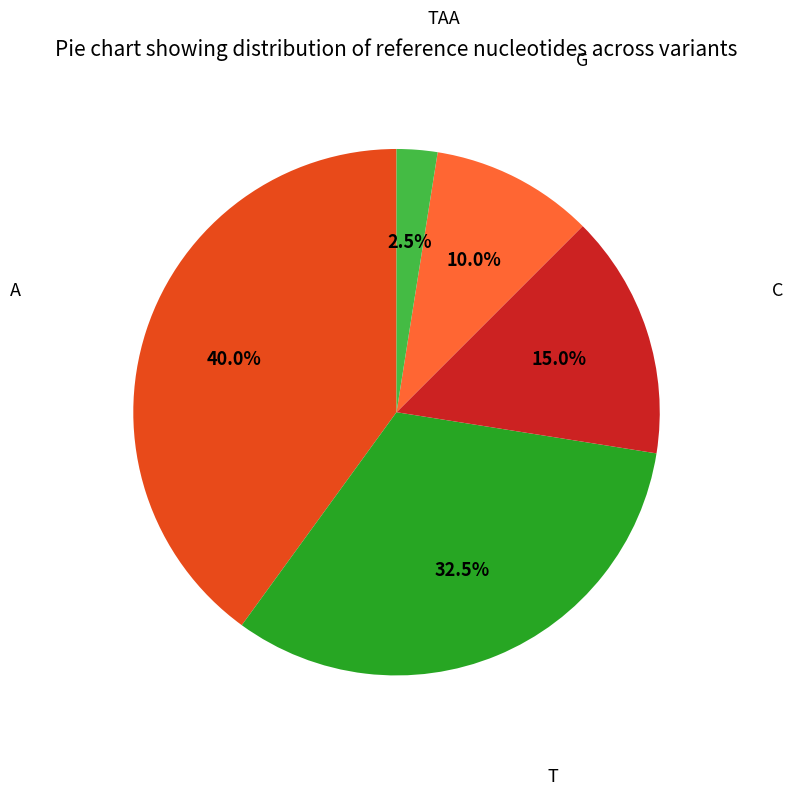

The G slice represents 10% of the pie. True or false?

True